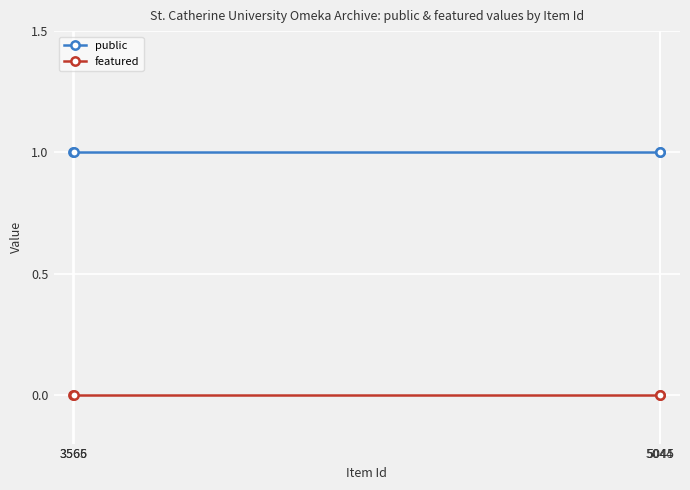

What is the total value across all series at 3565?

1